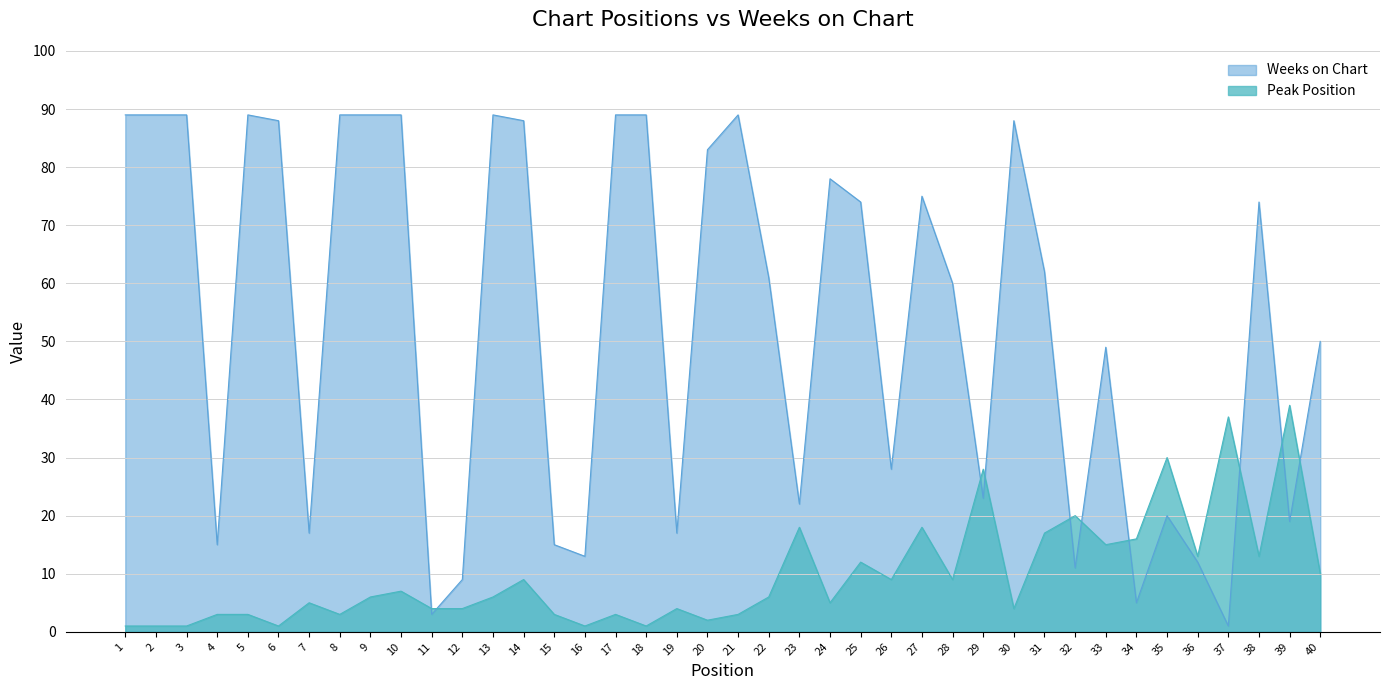

Does the chart have visible grid lines?

Yes